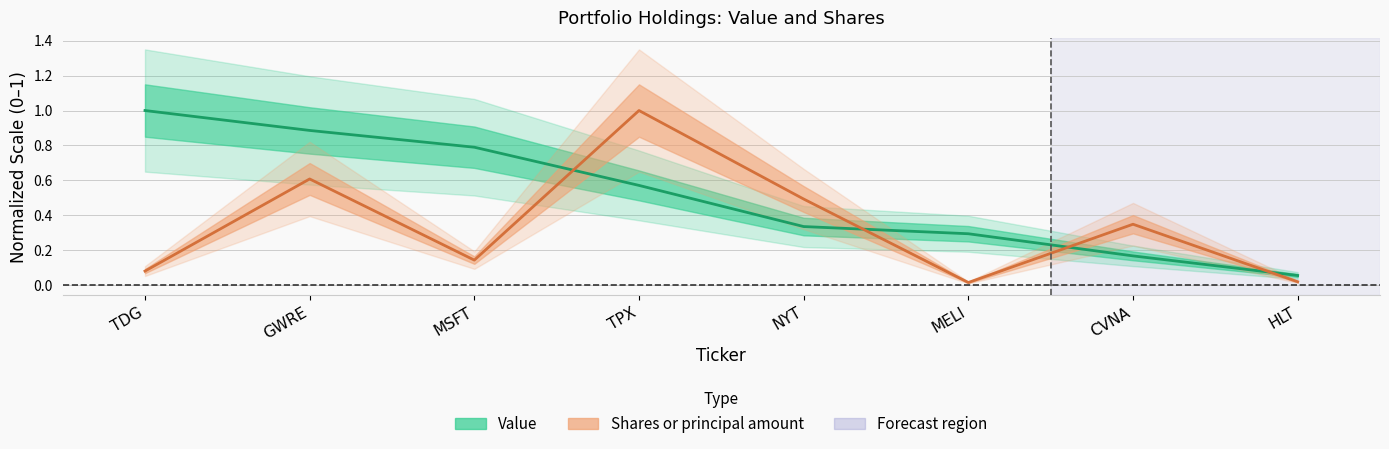

Which has a higher value, CVNA or MELI?

MELI